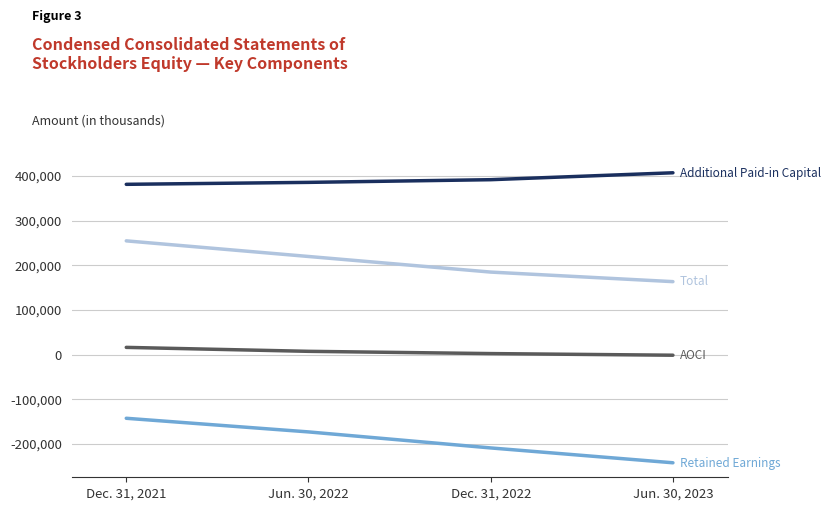

What is the smallest value displayed?

-242306